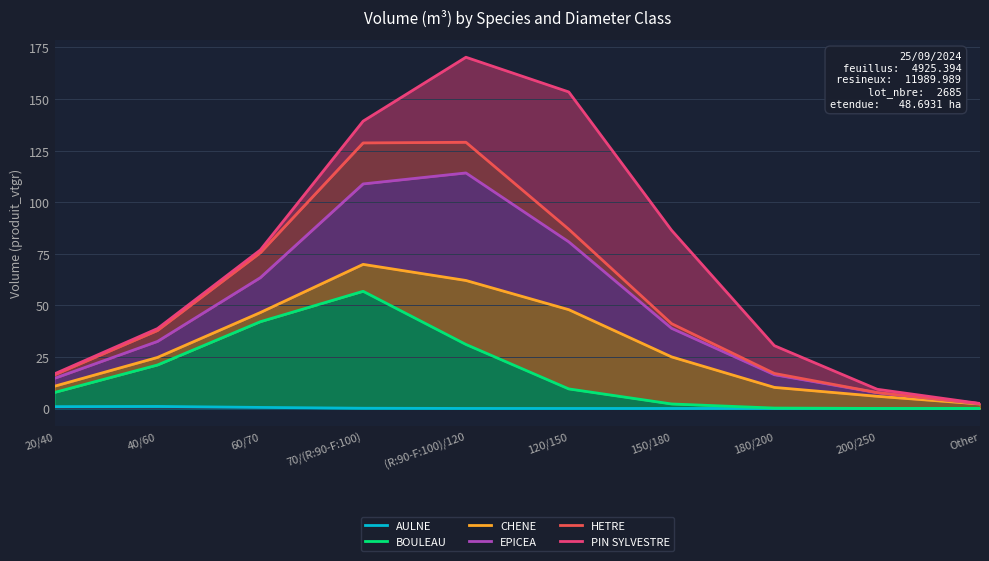

What is the label of the 3rd point from the right?

180/200